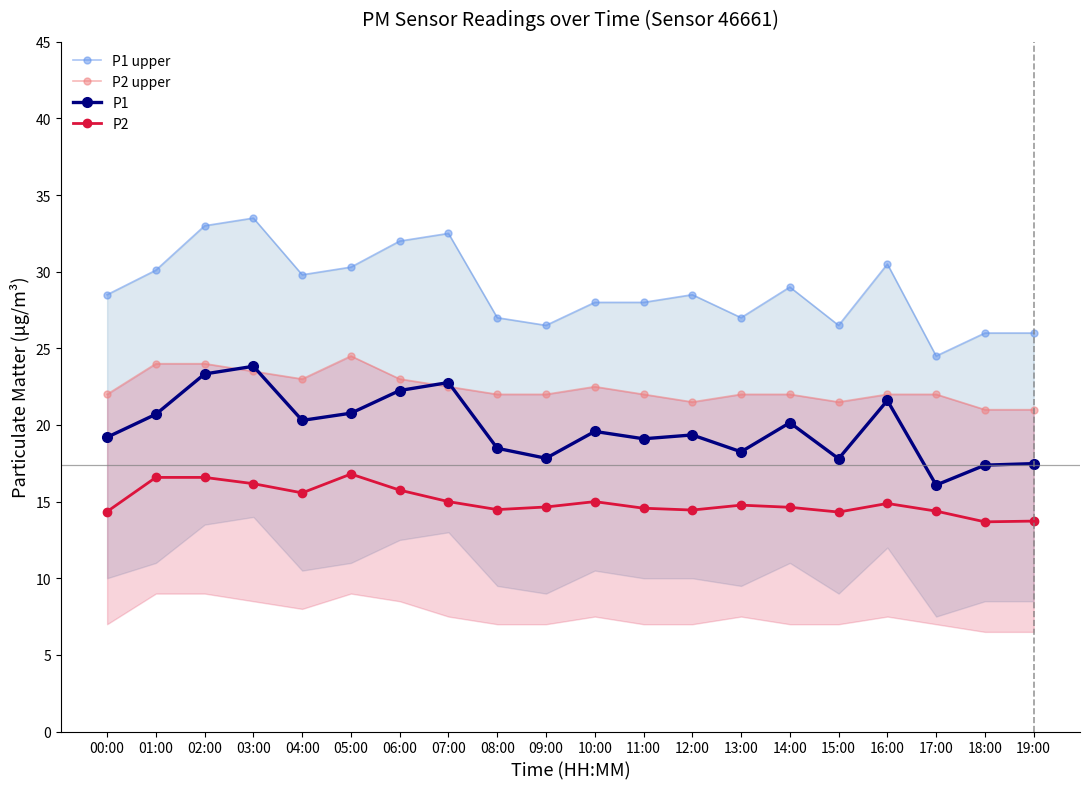

Rank the categories by P1 upper value from highest to lowest.

03:00, 02:00, 07:00, 06:00, 16:00, 05:00, 01:00, 04:00, 14:00, 00:00, 12:00, 10:00, 11:00, 08:00, 13:00, 09:00, 15:00, 18:00, 19:00, 17:00